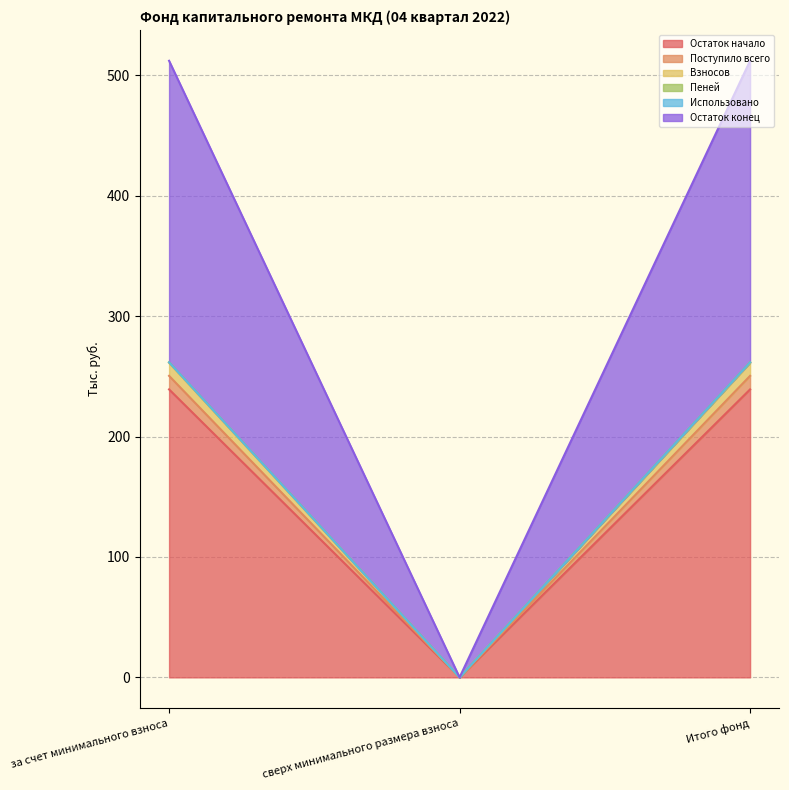

Where is Взносов nearest to the value 130?

сверх минимального размера взноса